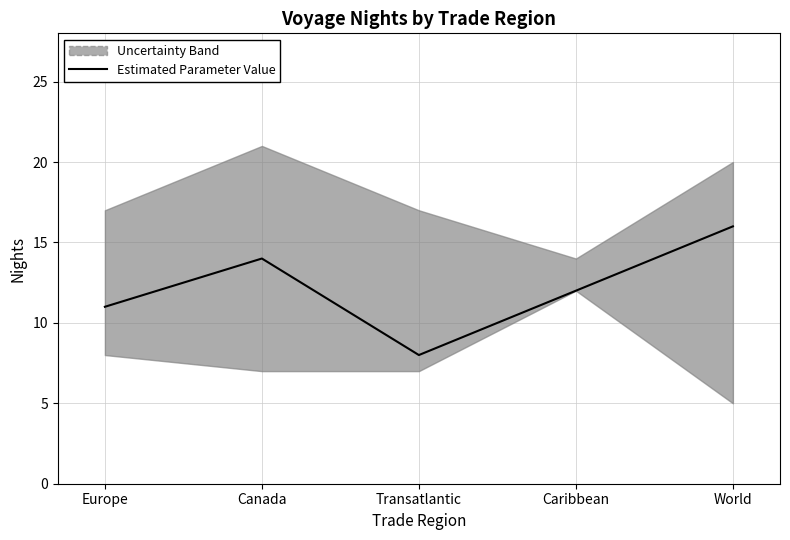

How many data points are less than 12?

2